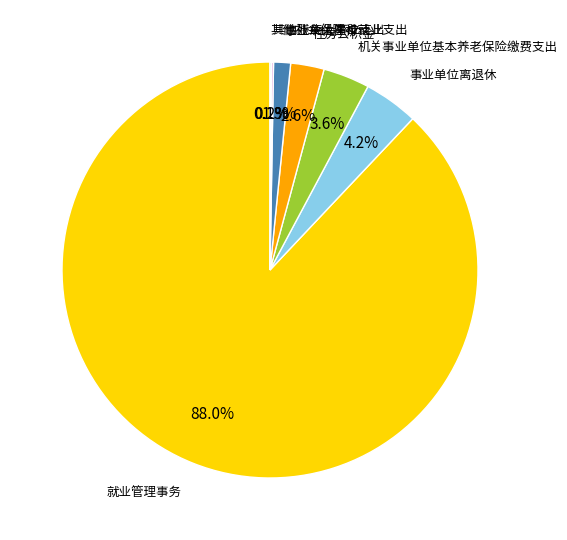

Is there a majority slice in this chart?

Yes